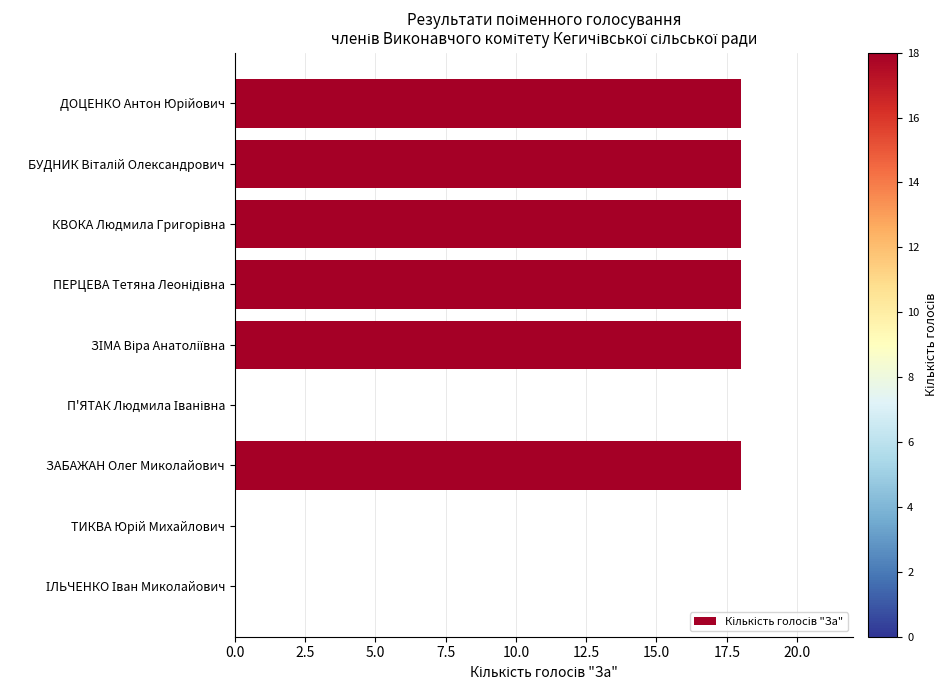

What is the sum of all values?

108